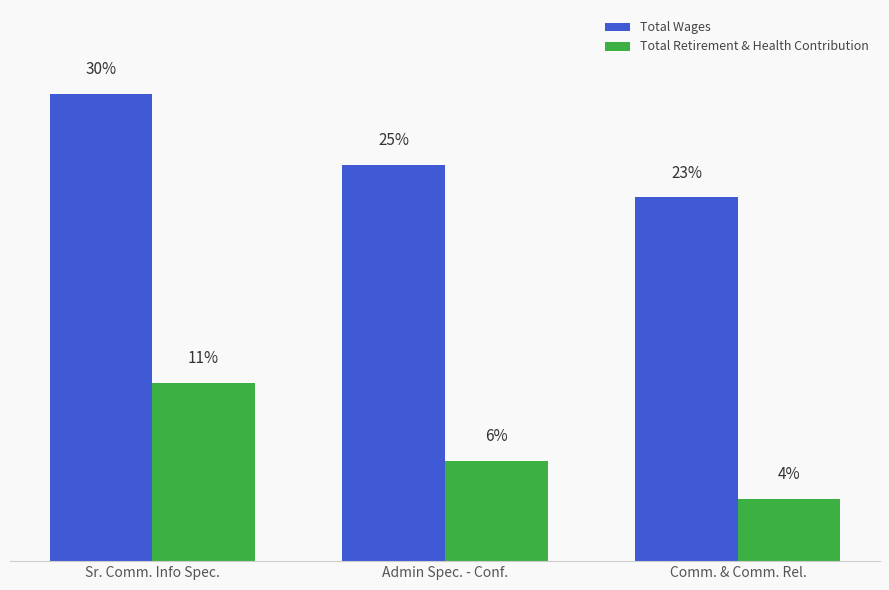

Between Comm. & Comm. Rel. and Admin Spec. - Conf., which is larger?

Admin Spec. - Conf.